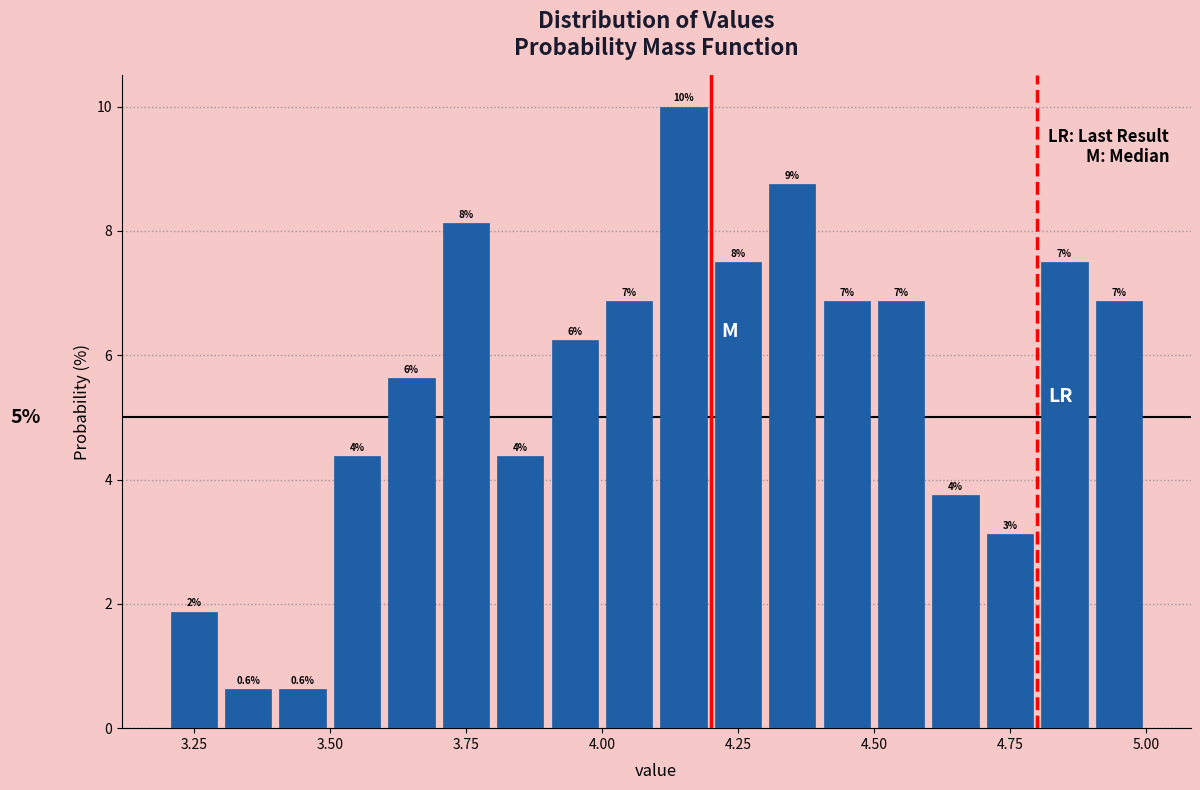

Read against the x-axis, roughly where is the centre of the tallest bar?

4.15